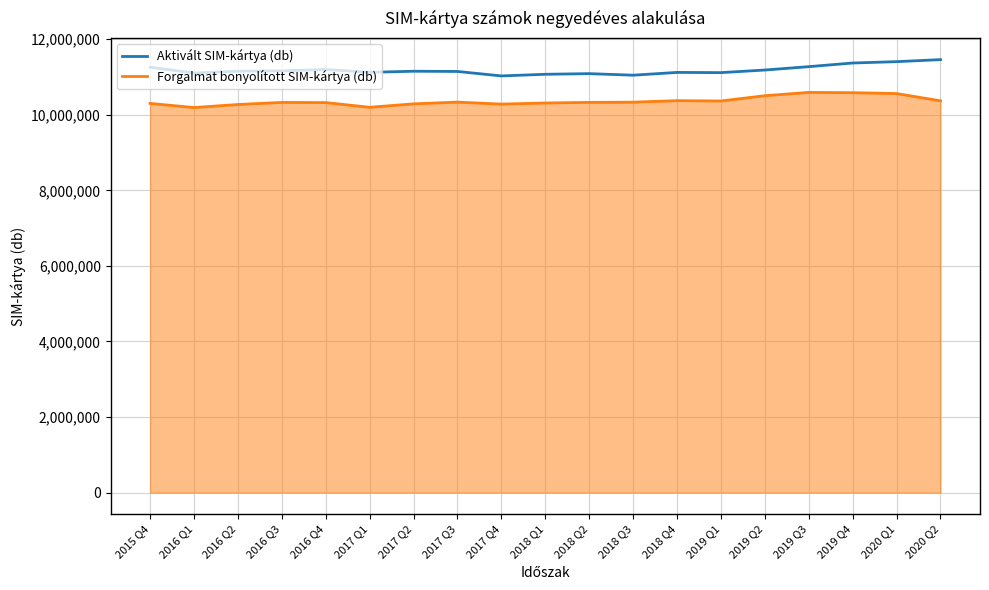

True or false: Aktivált SIM-kártya (db) and Forgalmat bonyolított SIM-kártya (db) intersect in this chart.

False